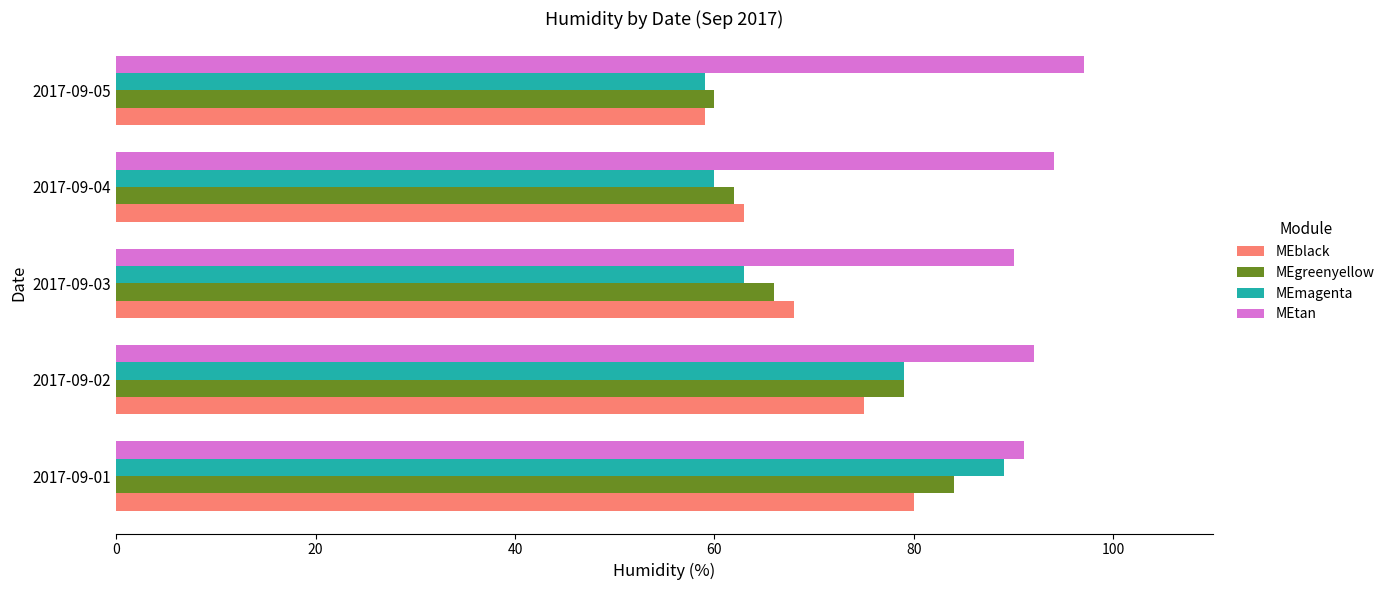

True or false: MEmagenta has a value of 60 at 2017-09-04.

True